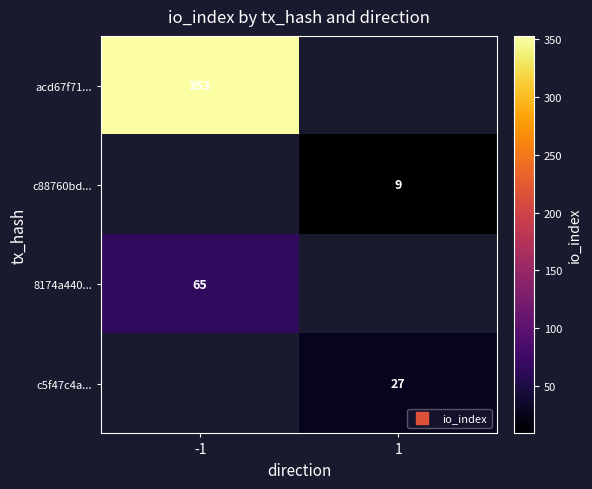

What is the greatest value displayed?

353.0